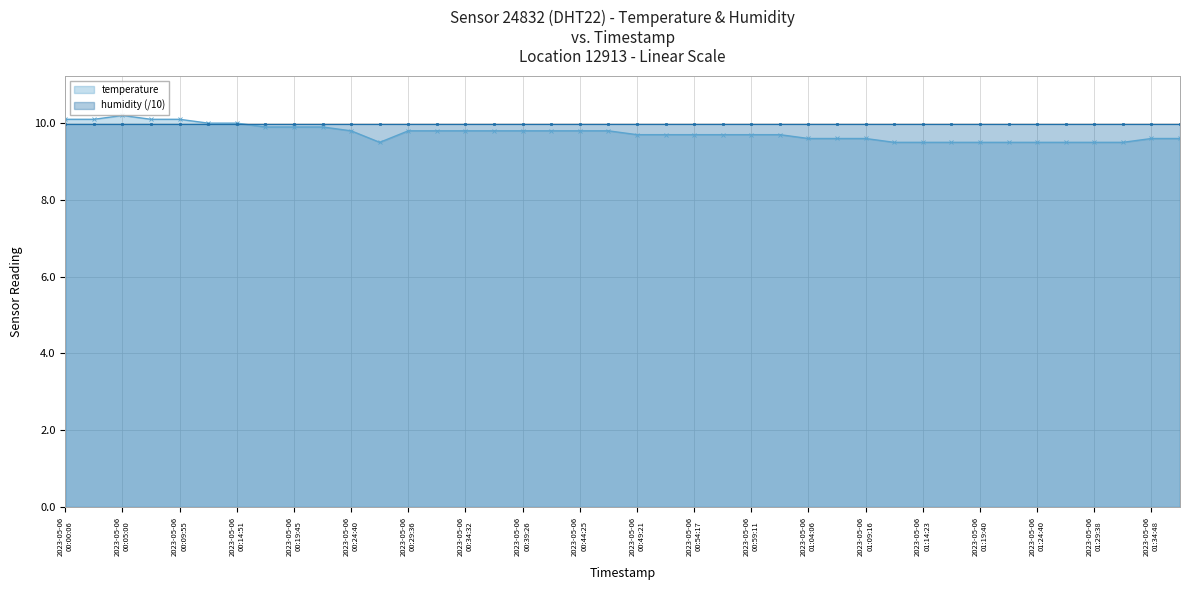

Which series has the largest range (max minus min)?

temperature